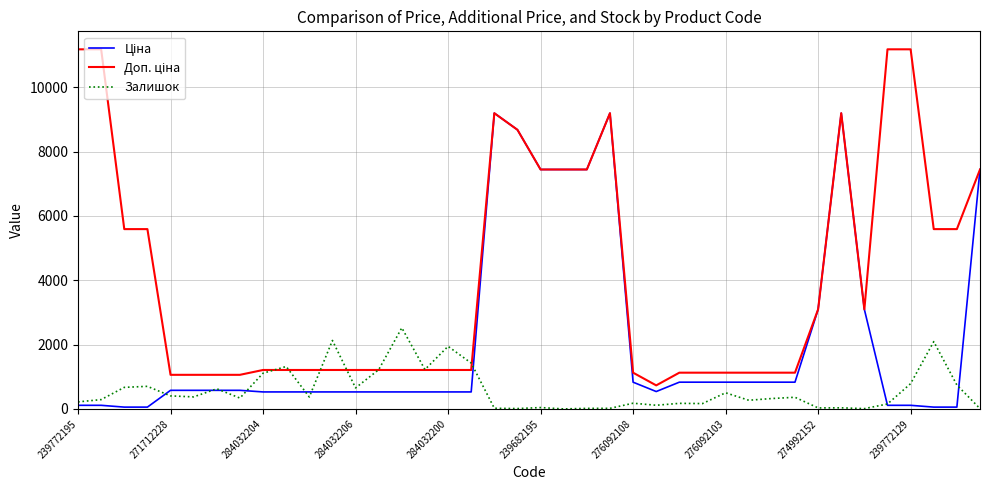

What is the maximum value shown in the chart?

11182.0